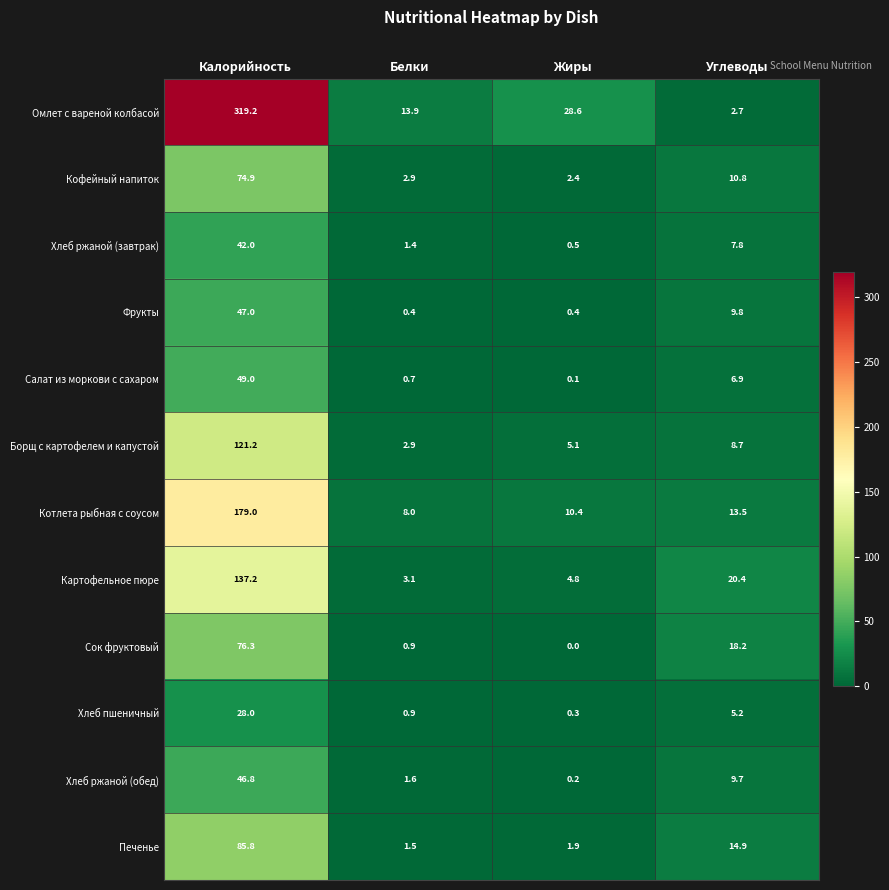

What is the average value of the Салат из моркови с сахаром series?

14.2